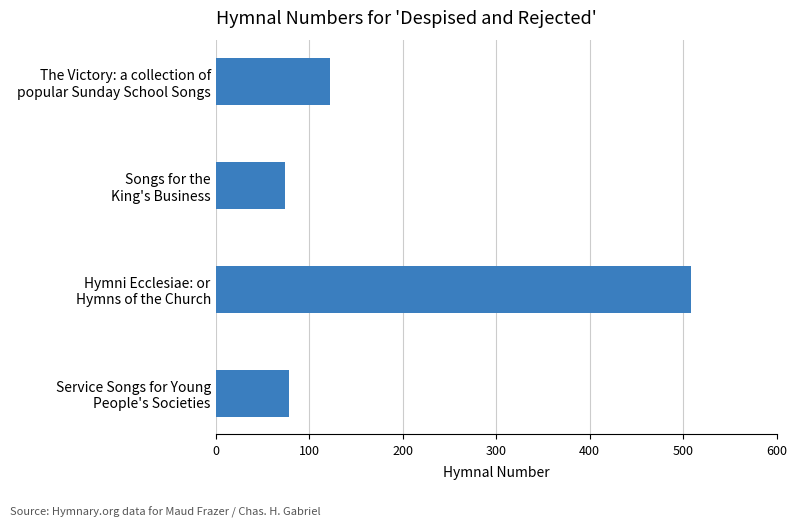

What is the difference between the second highest and minimum values?

48